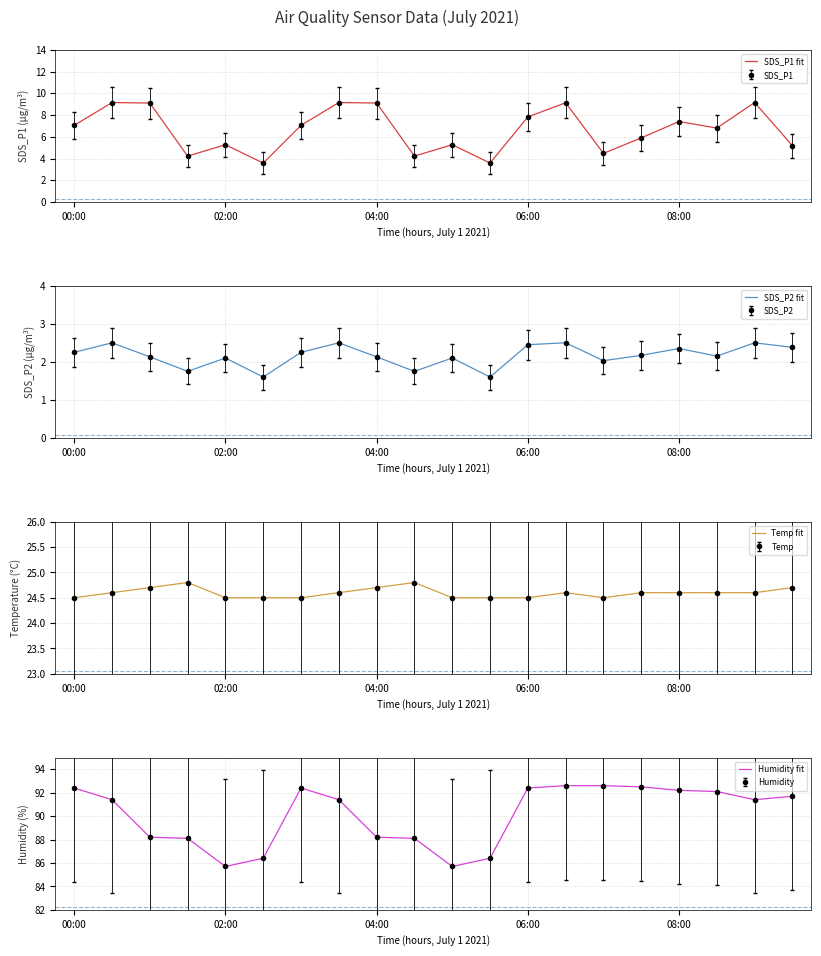

The SDS_P2 fit series shows 2.5 at 12. True or false?

True